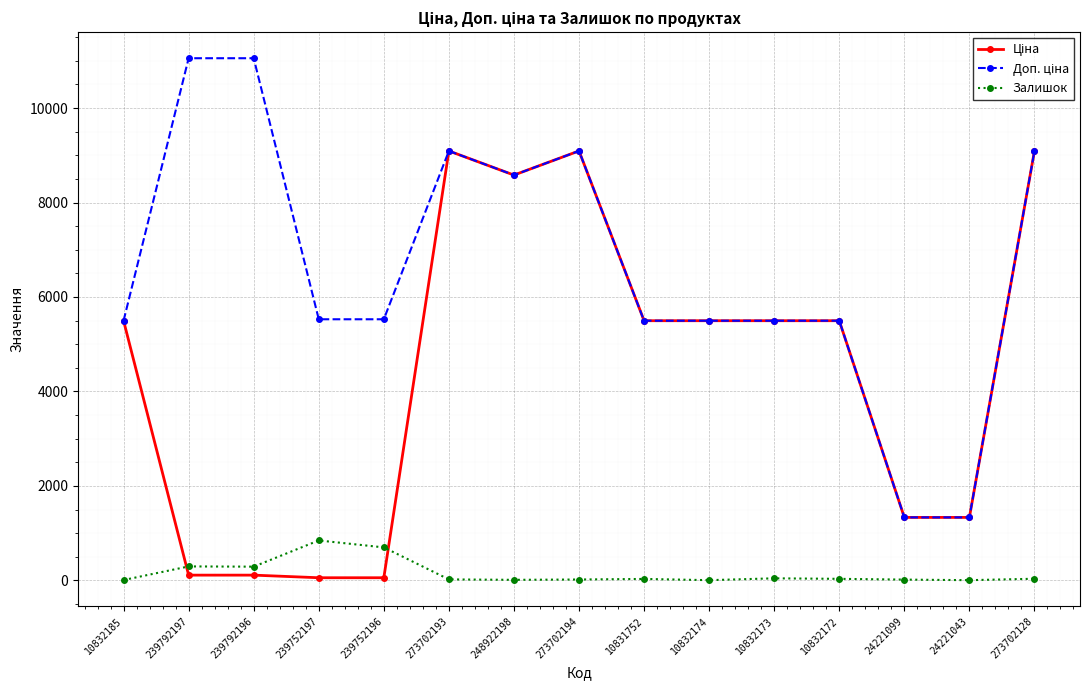

What is the greatest value displayed?

11055.0